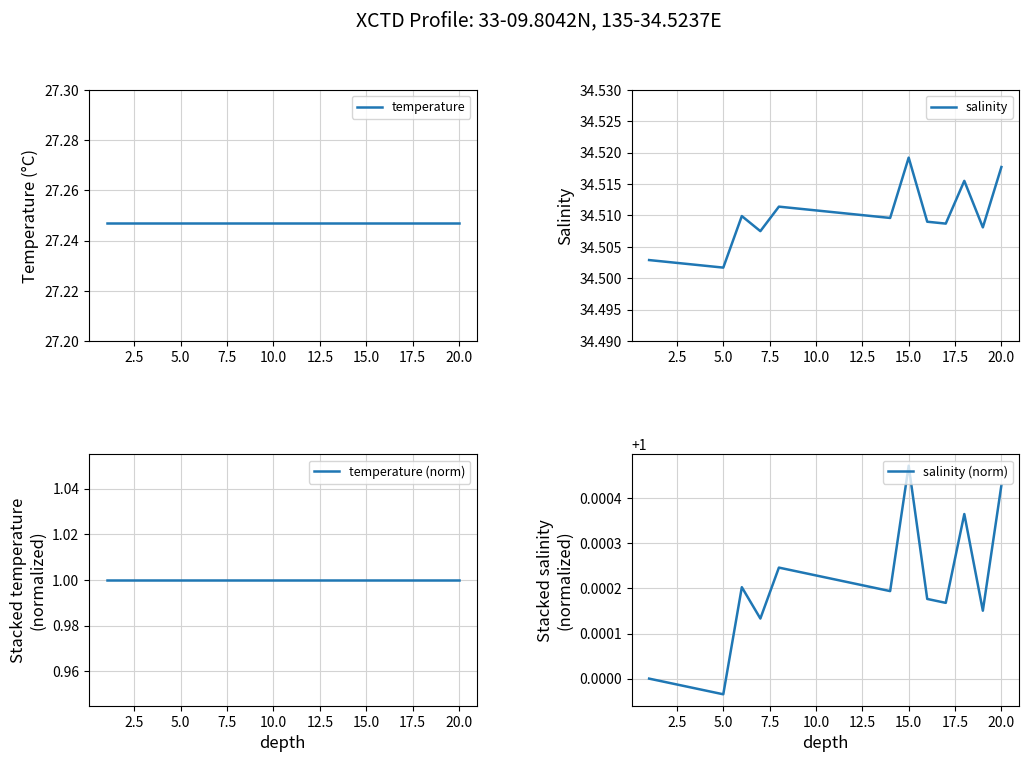

Which series has the widest spread of values?

salinity